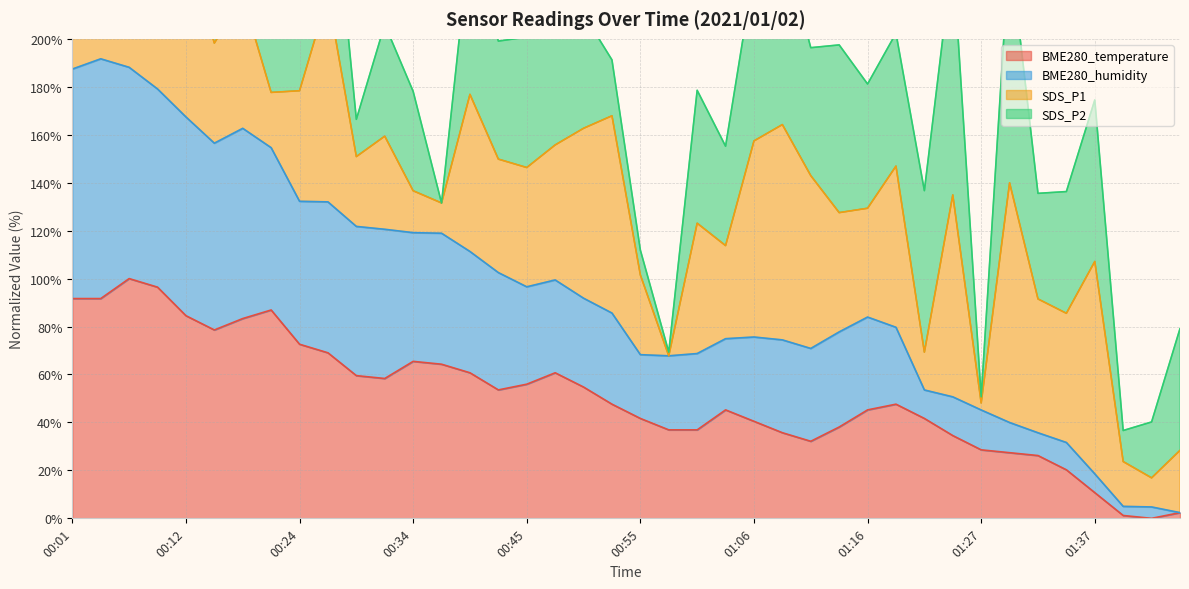

Is the value of BME280_humidity at 00:47 greater than the value of BME280_temperature at 01:45?

Yes